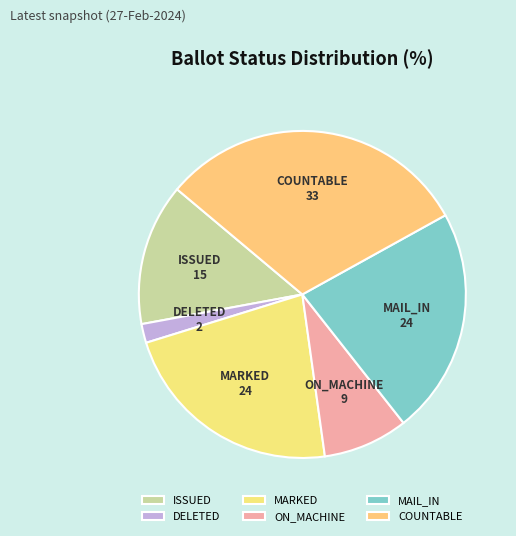

Combined, do MARKED and ISSUED account for over 50%?

No